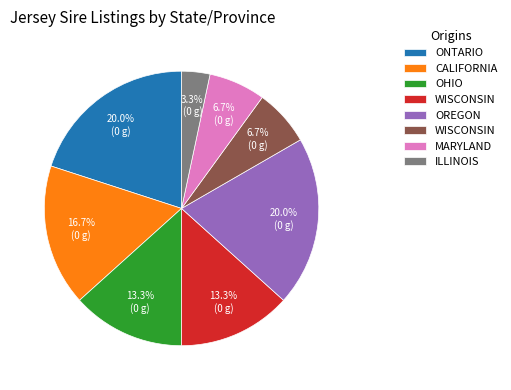

Is there a majority slice in this chart?

No